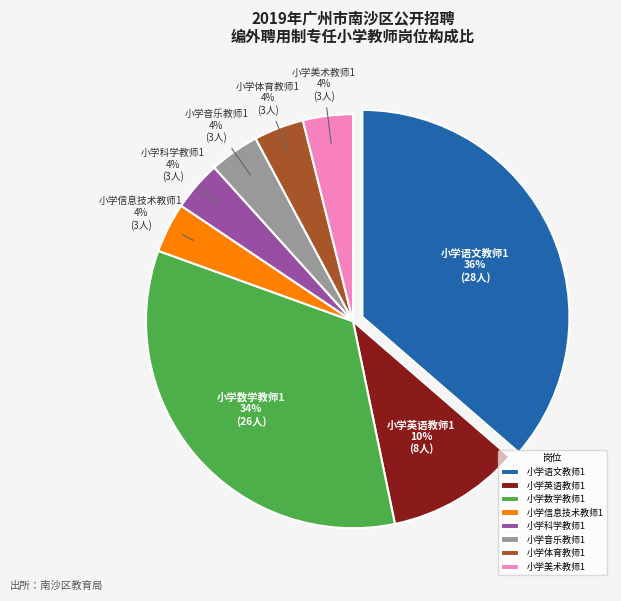

To the nearest percent, what percentage of the pie is 小学信息技术教师1?

4%